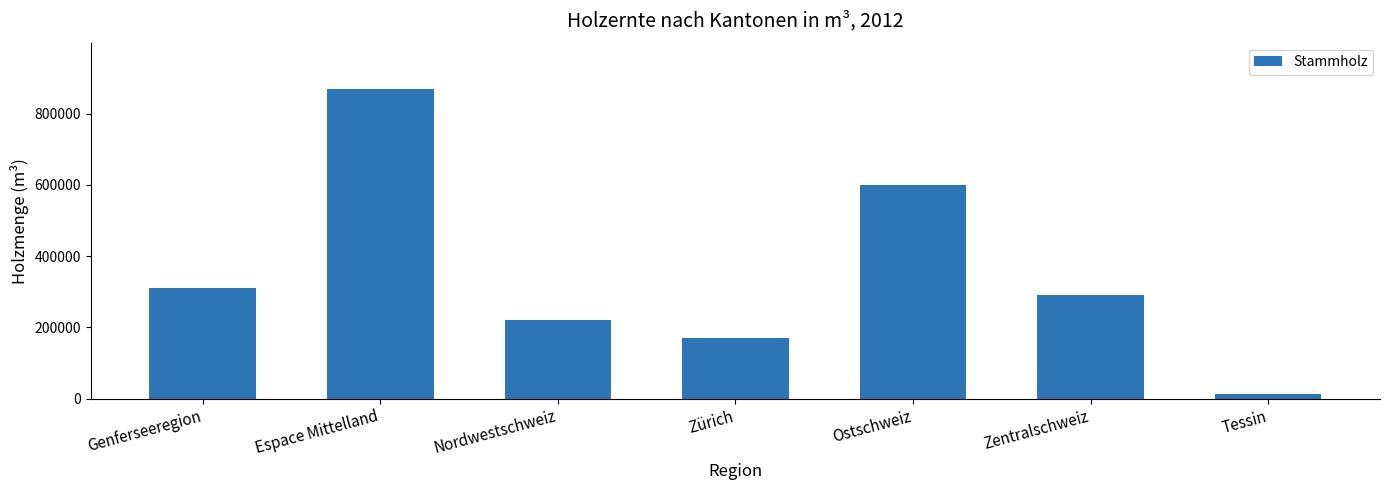

What is the sum of all values?

2467987